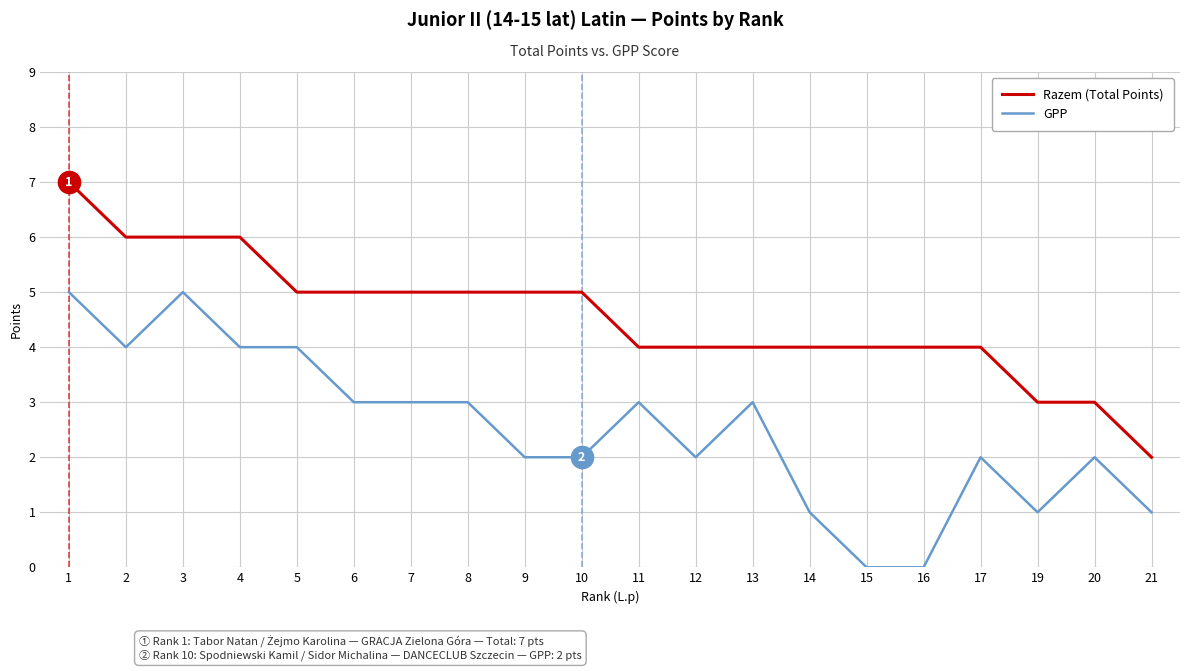

Does the chart display data point markers on the line(s)?

No